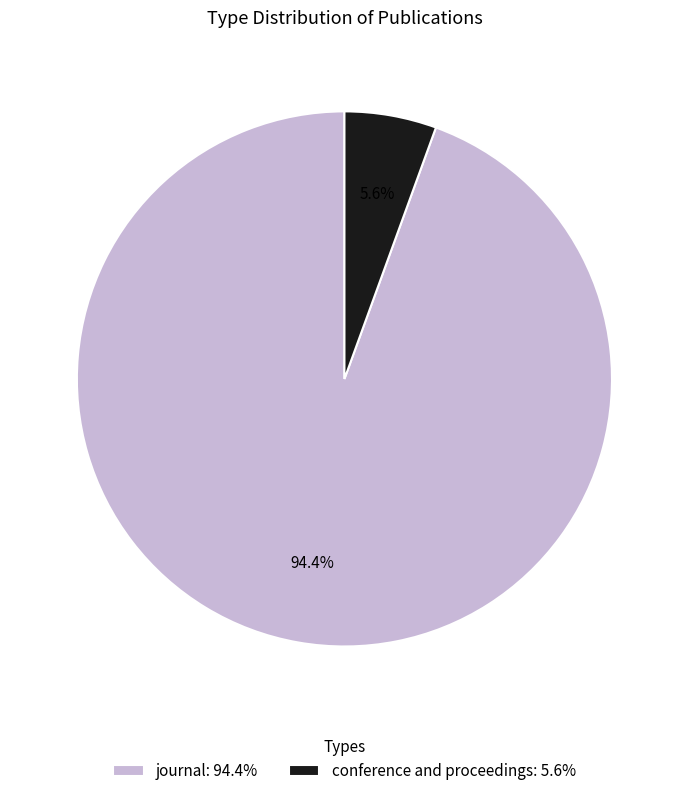

Rank the categories by value from lowest to highest.

conference and proceedings, journal